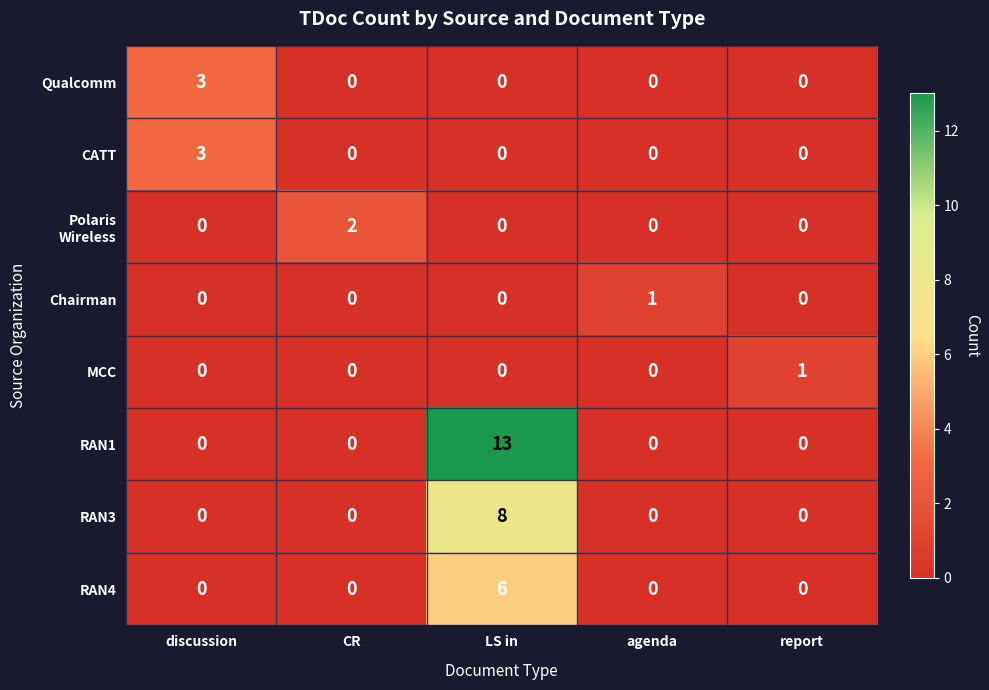

Is it true that Qualcomm equals 3 at discussion?

True